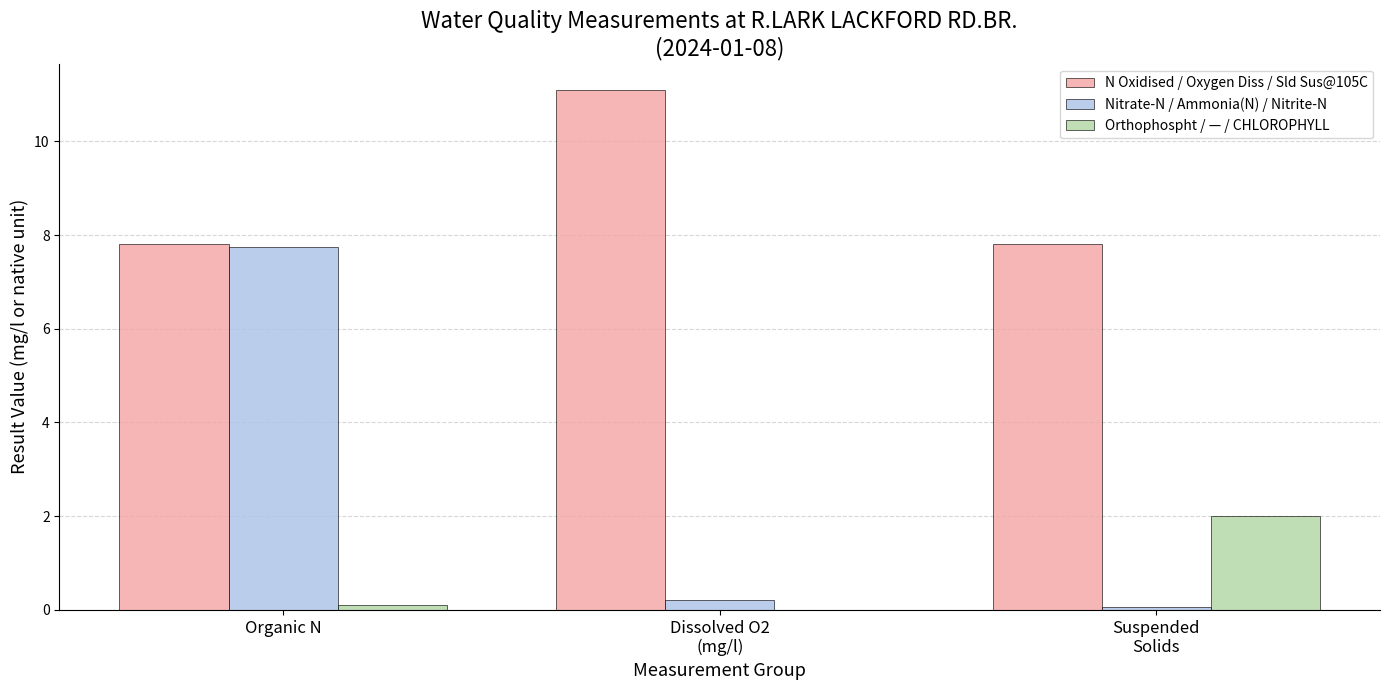

At which category does the chart reach its peak across all series?

Dissolved O2
(mg/l)